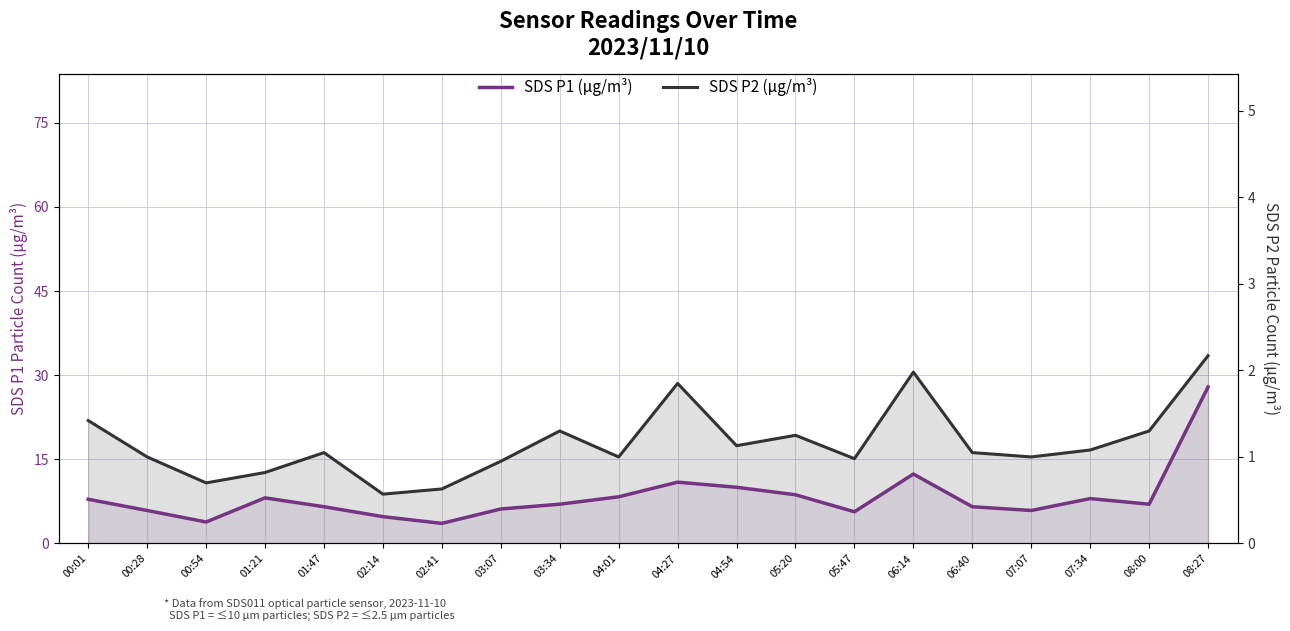

How many lines are shown in the chart?

2